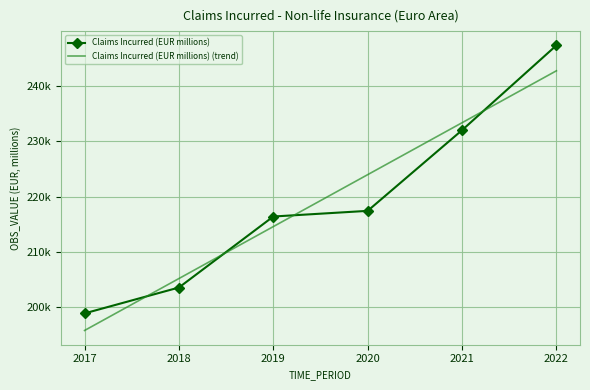

At which label does Claims Incurred (EUR millions) (trend) reach its peak?

2022